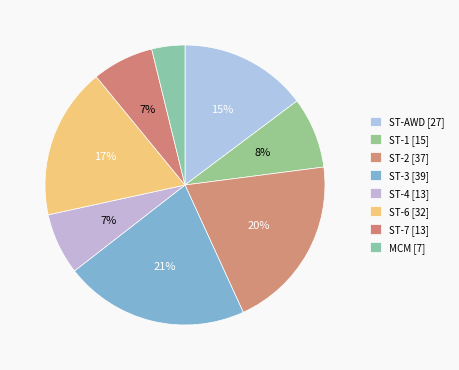

What percentage is NOT represented by ST-7?

92.9%